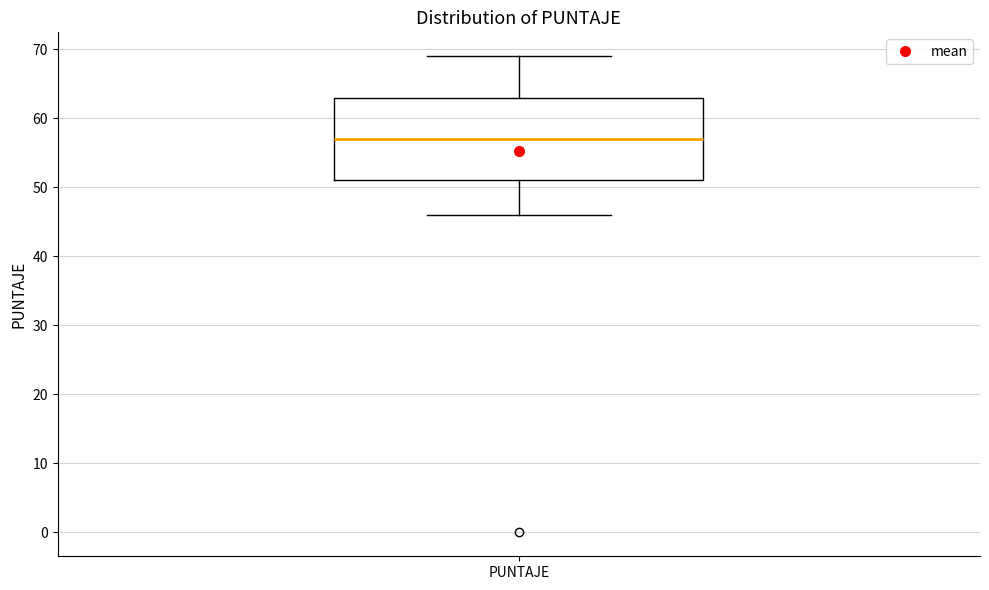

Read this box plot against the y-axis: the position of the median line, the range covered by the box, and the ends of both whiskers. The values are not printed on the chart, so give them approximately, as read against the axis.

median 57, box 51 to 63, whiskers 46 to 69